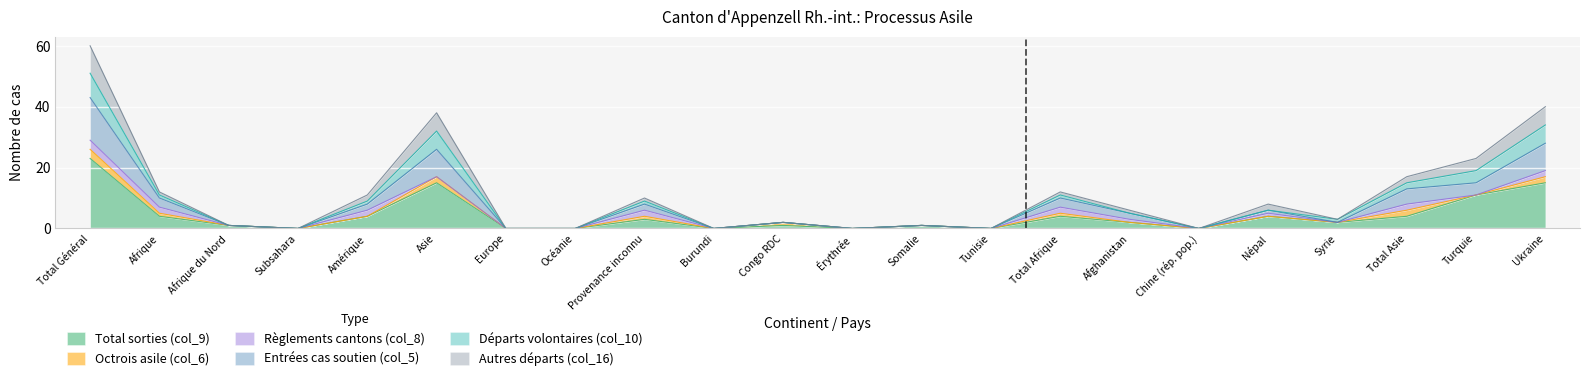

At which category does the chart reach its minimum across all series?

Subsahara